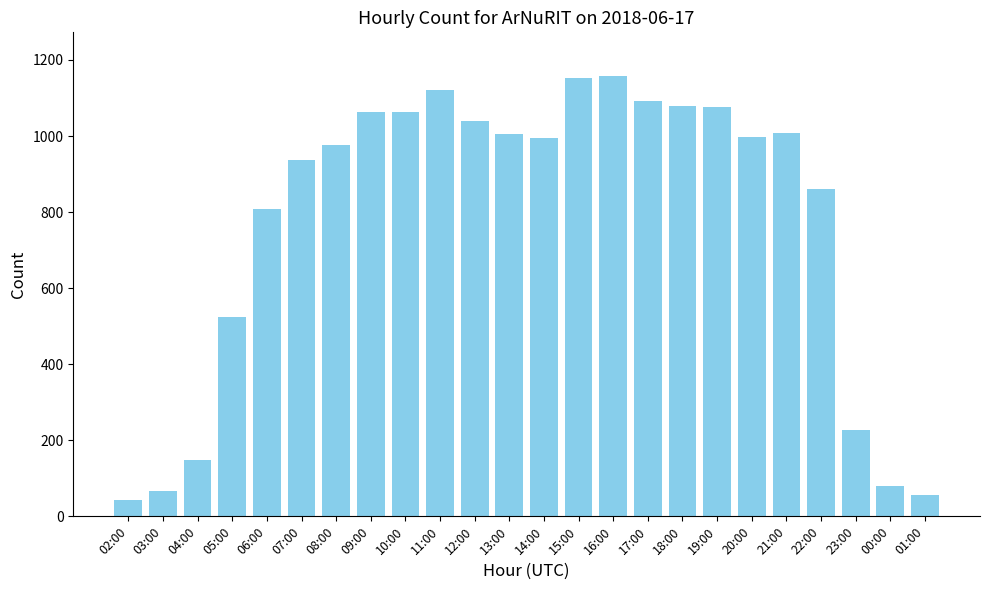

What is the minimum value shown in the chart?

43